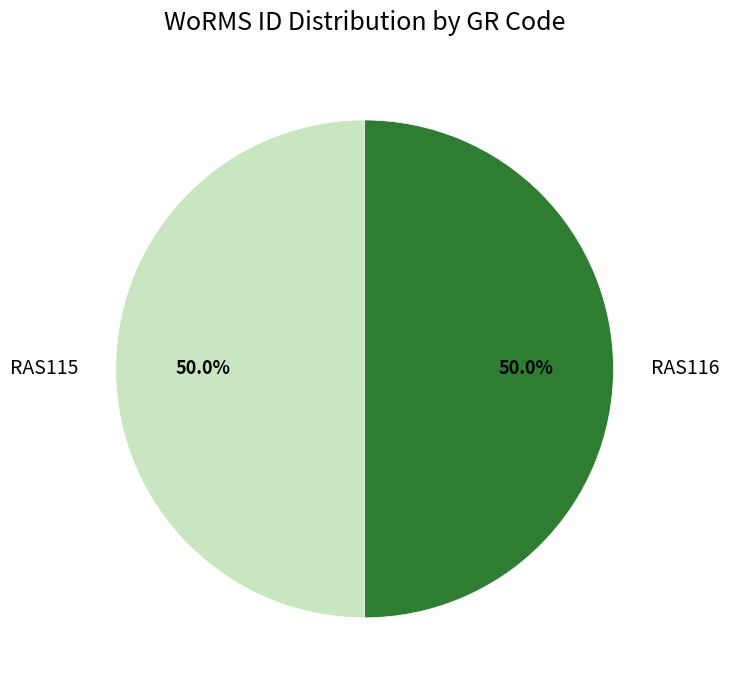

What percentage do RAS116 and RAS115 together represent?

100.0%